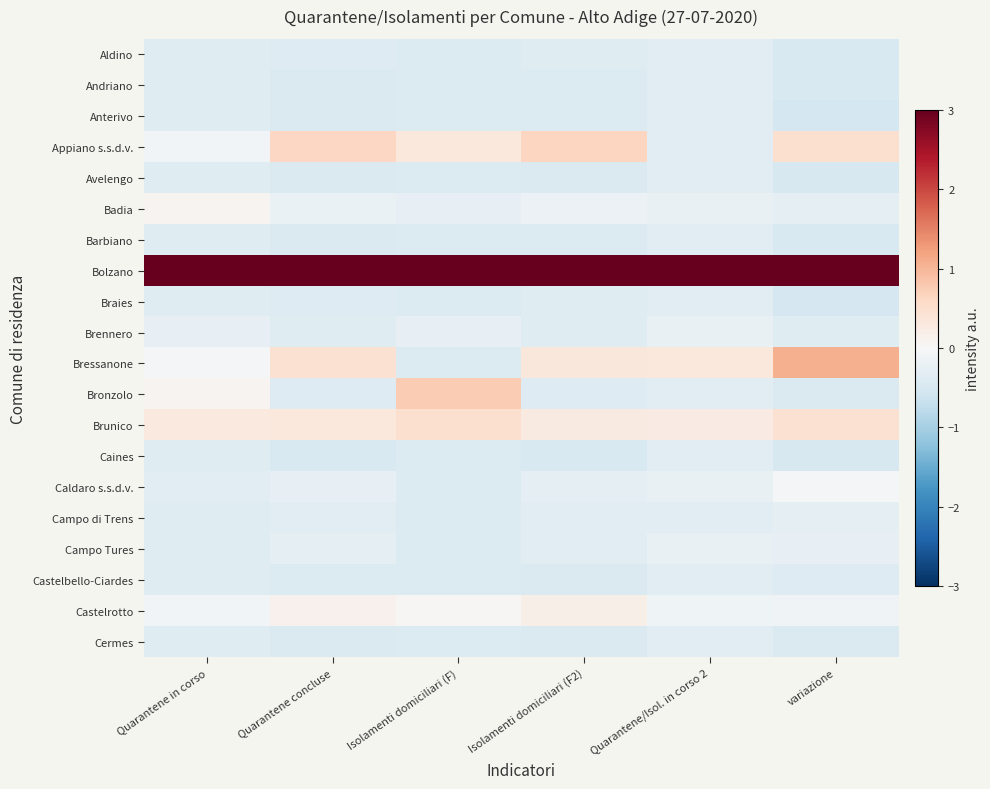

What is the difference between the highest and lowest values at Isolamenti domiciliari (F)?

3.4